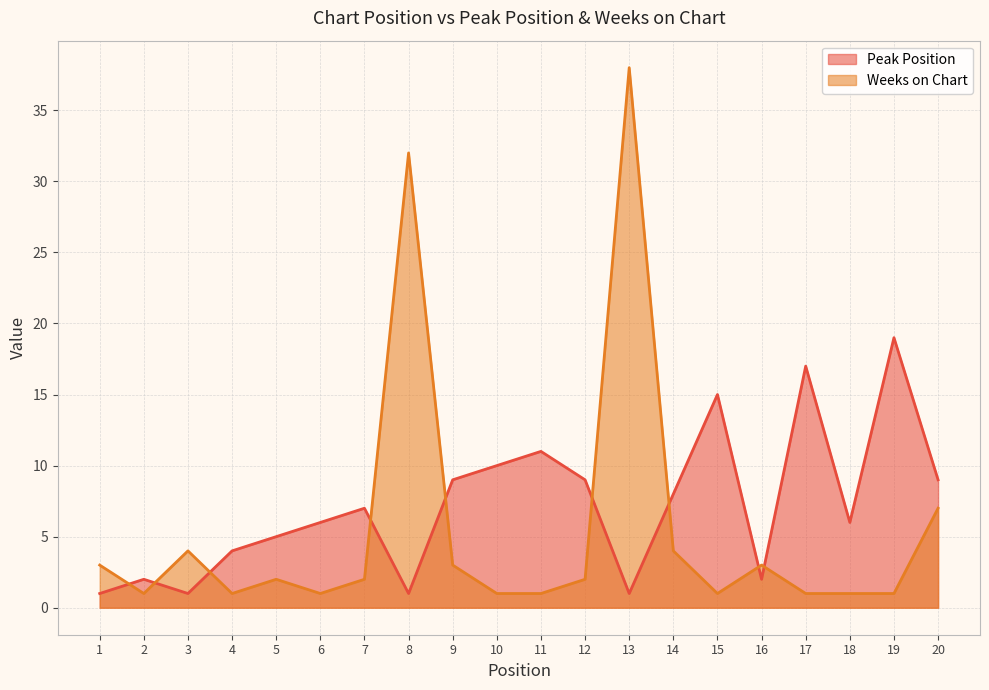

How many values in the Peak Position series exceed 7?

9